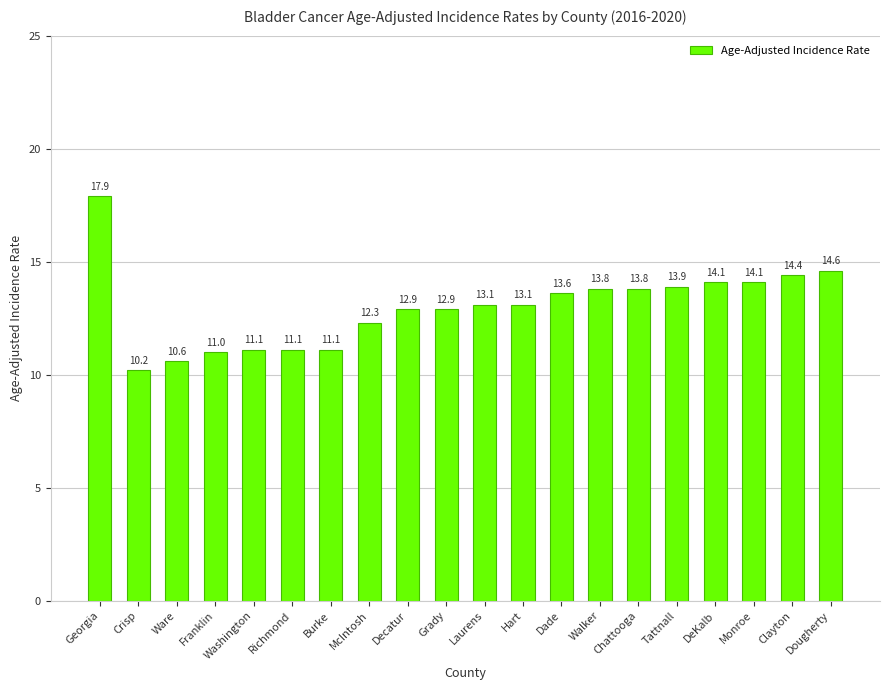

True or false: the data shows 23.7 at Monroe.

False